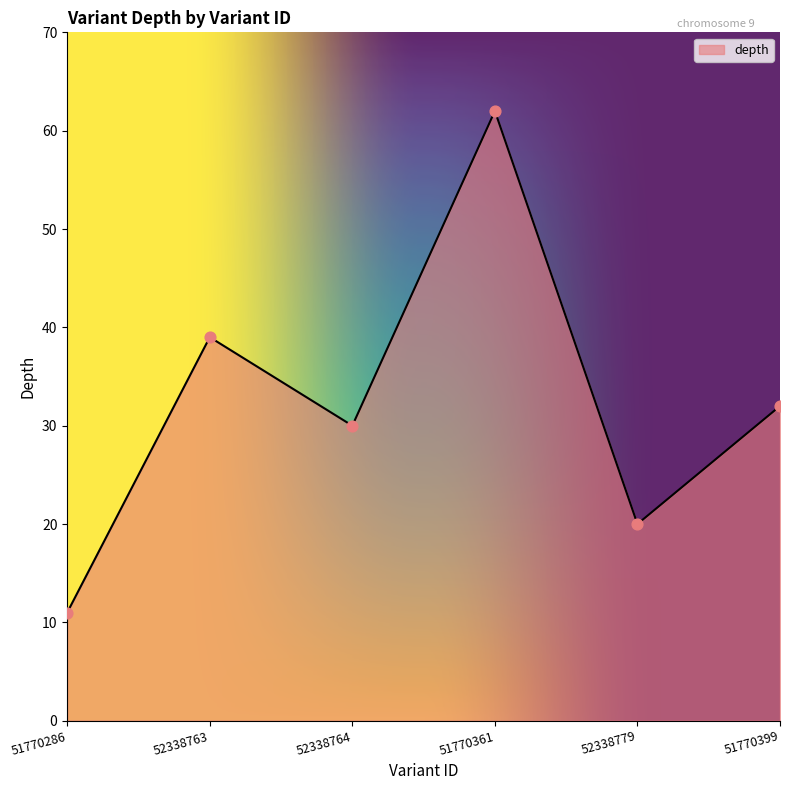

What is the change in value from 52338763 to 52338779?

-19